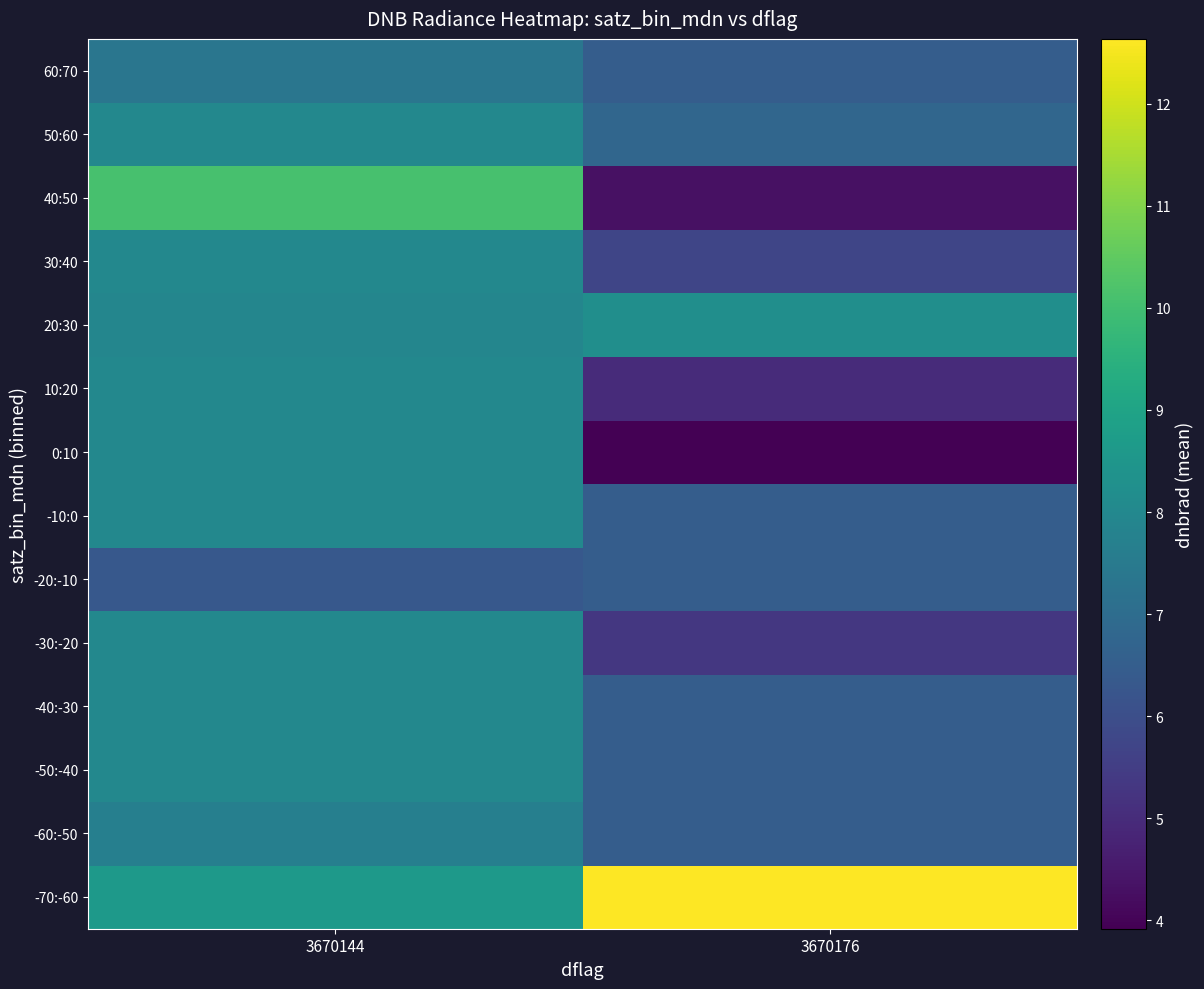

Which series has the widest spread of values?

row_11